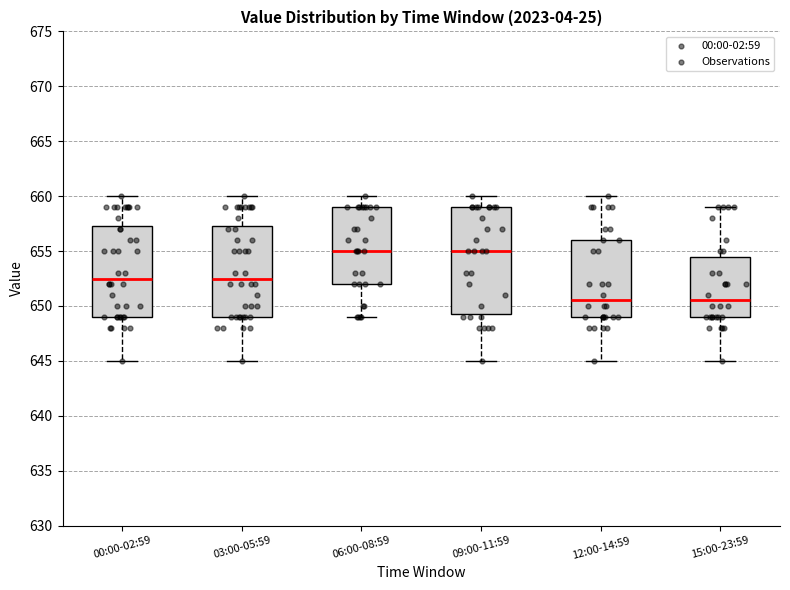

Comparing the boxes themselves (not the whiskers), which one is the tallest?

09:00-11:59